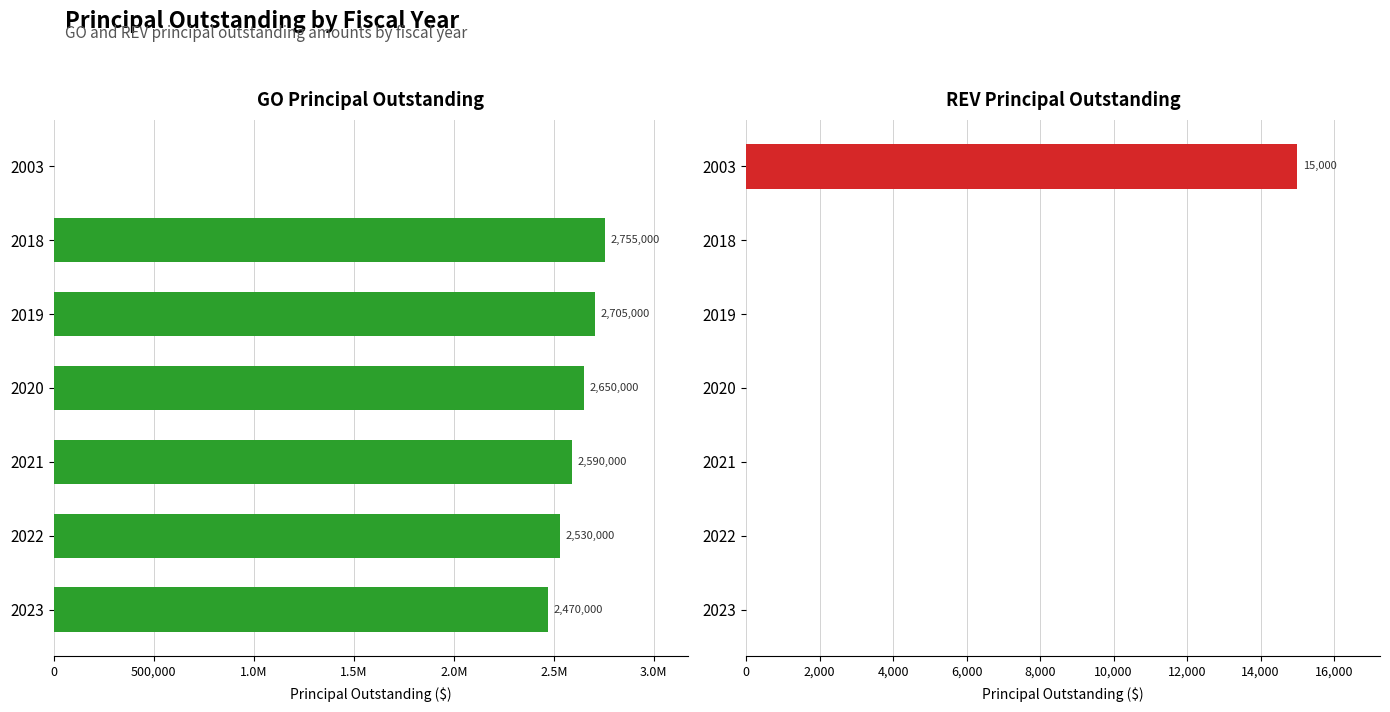

The value of REVPrincipalOutstanding at 2020 is 7788. True or false?

False